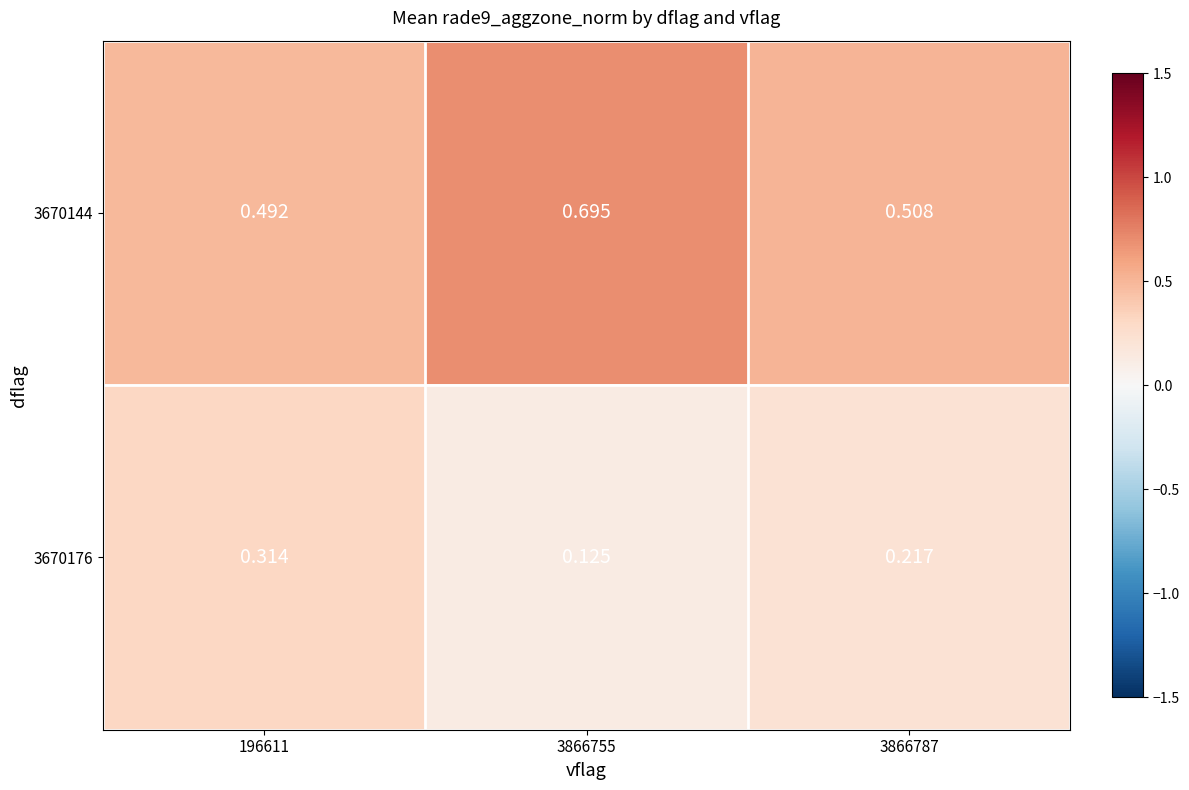

Reading left to right, list all the values displayed in this chart.

3670144: 196611=0.5	3866755=0.7	3866787=0.5
3670176: 196611=0.3	3866755=0.1	3866787=0.2